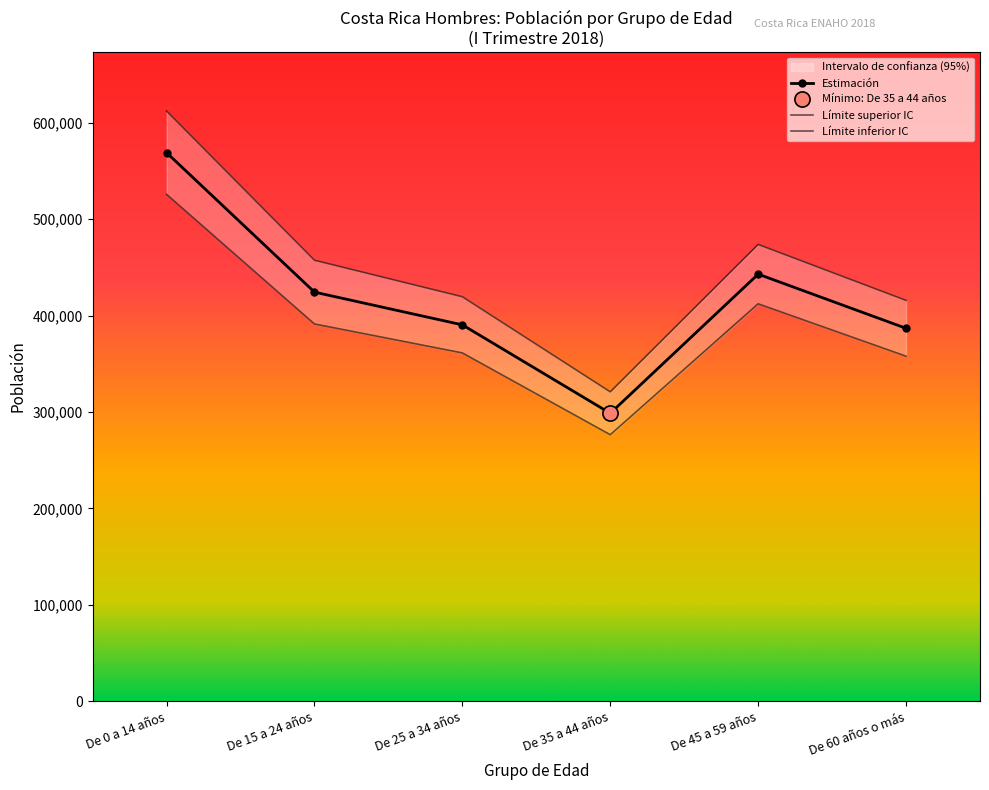

The value of Estimación at De 25 a 34 años is 390299. True or false?

True